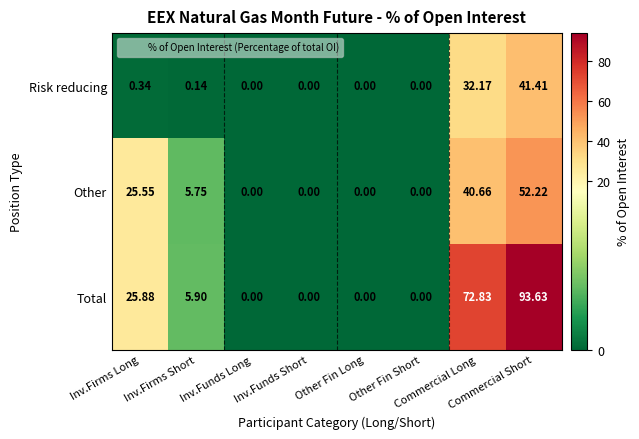

Which series has the widest spread of values?

Total